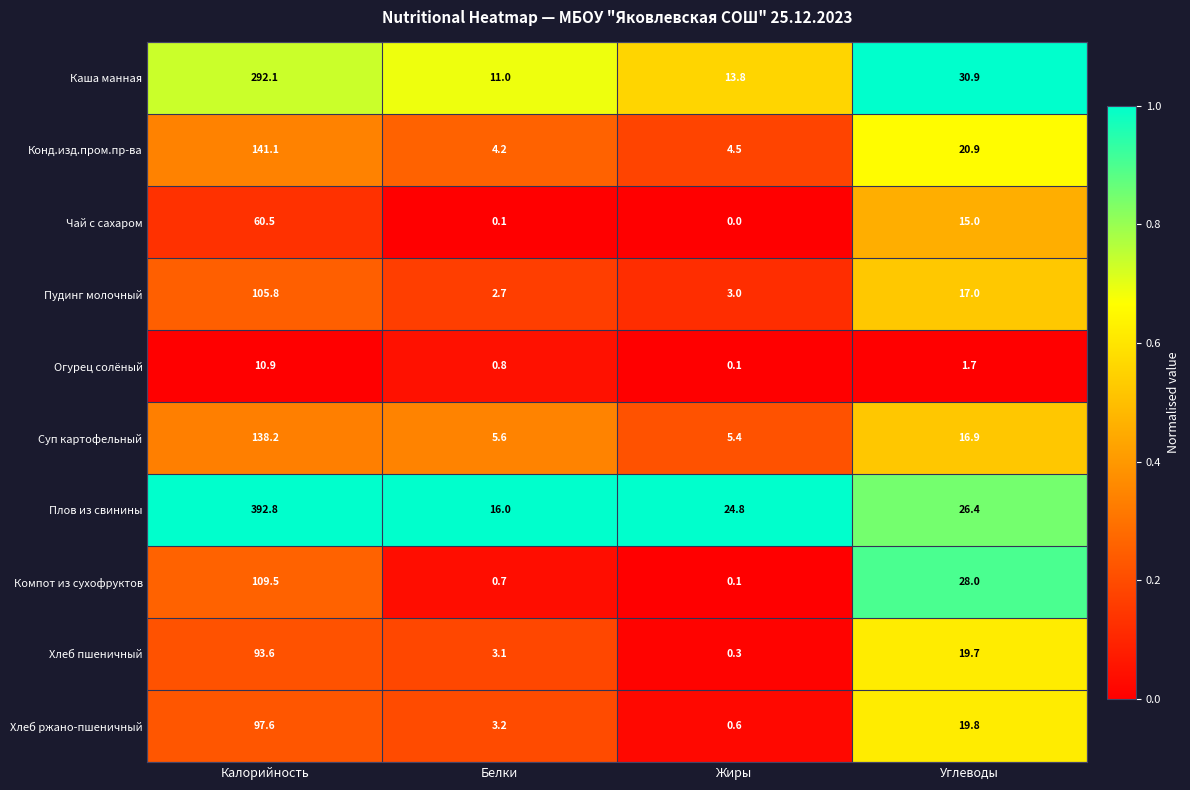

Which series changed the most between Белки and Углеводы?

Компот из сухофруктов